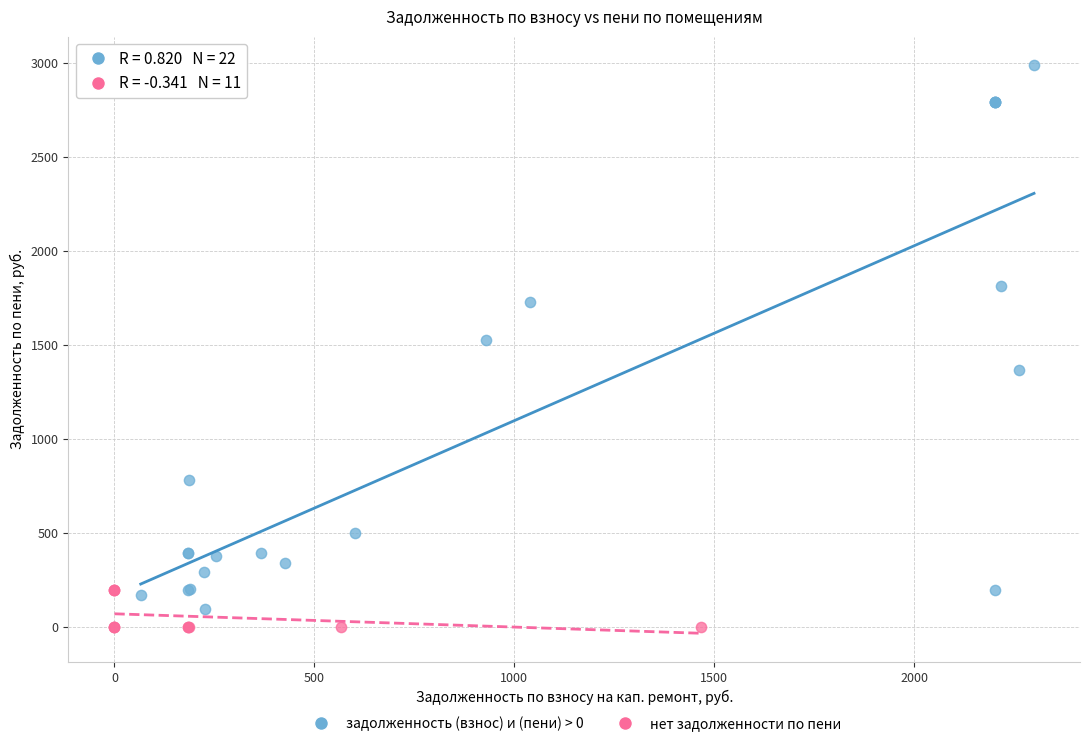

Which series reaches the minimum Y coordinate?

нет задолженности по пени